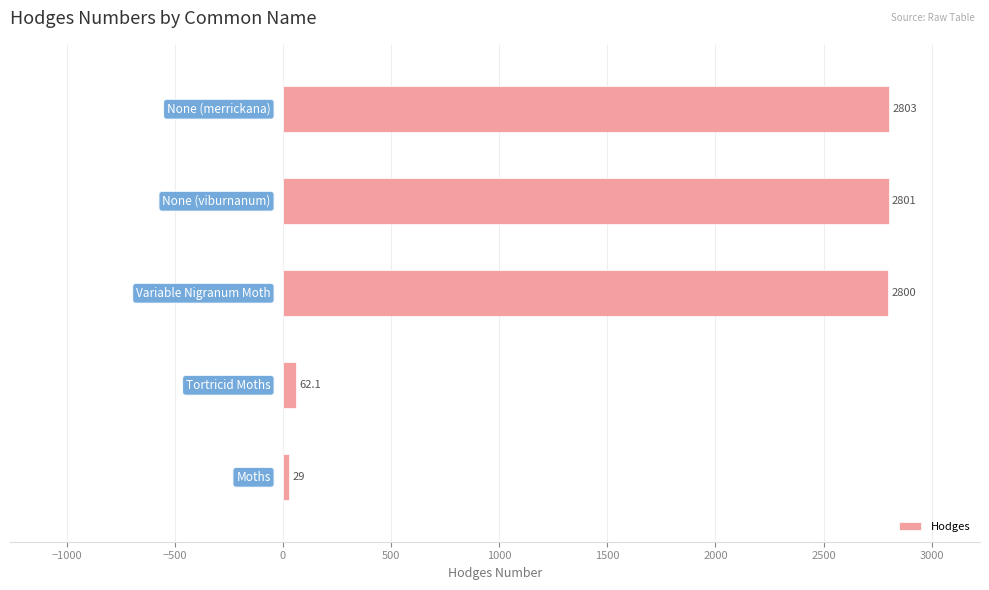

How many values are below 2800?

2